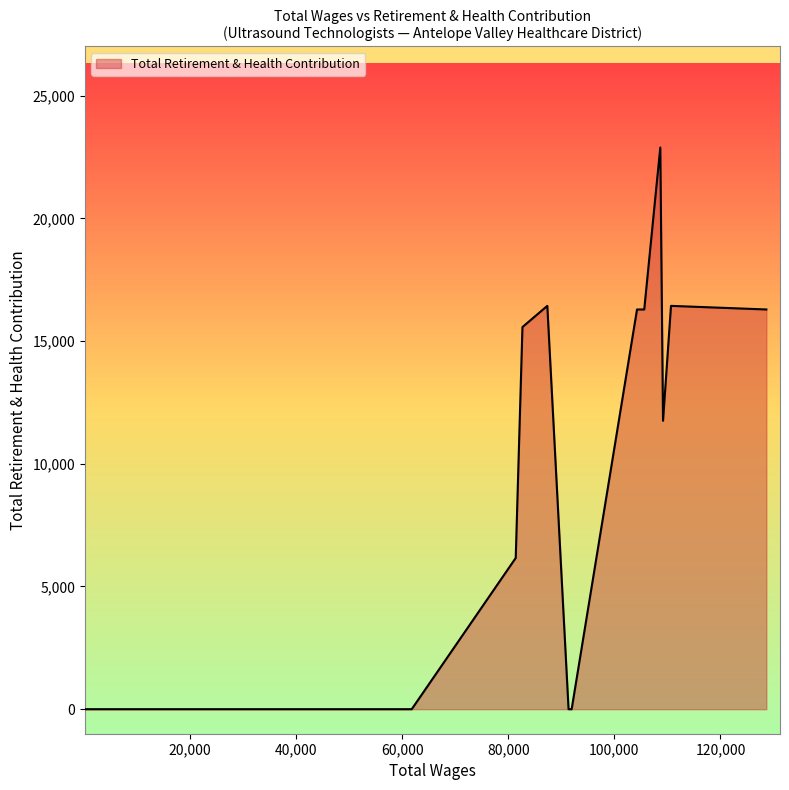

What is the maximum value shown in the chart?

22890